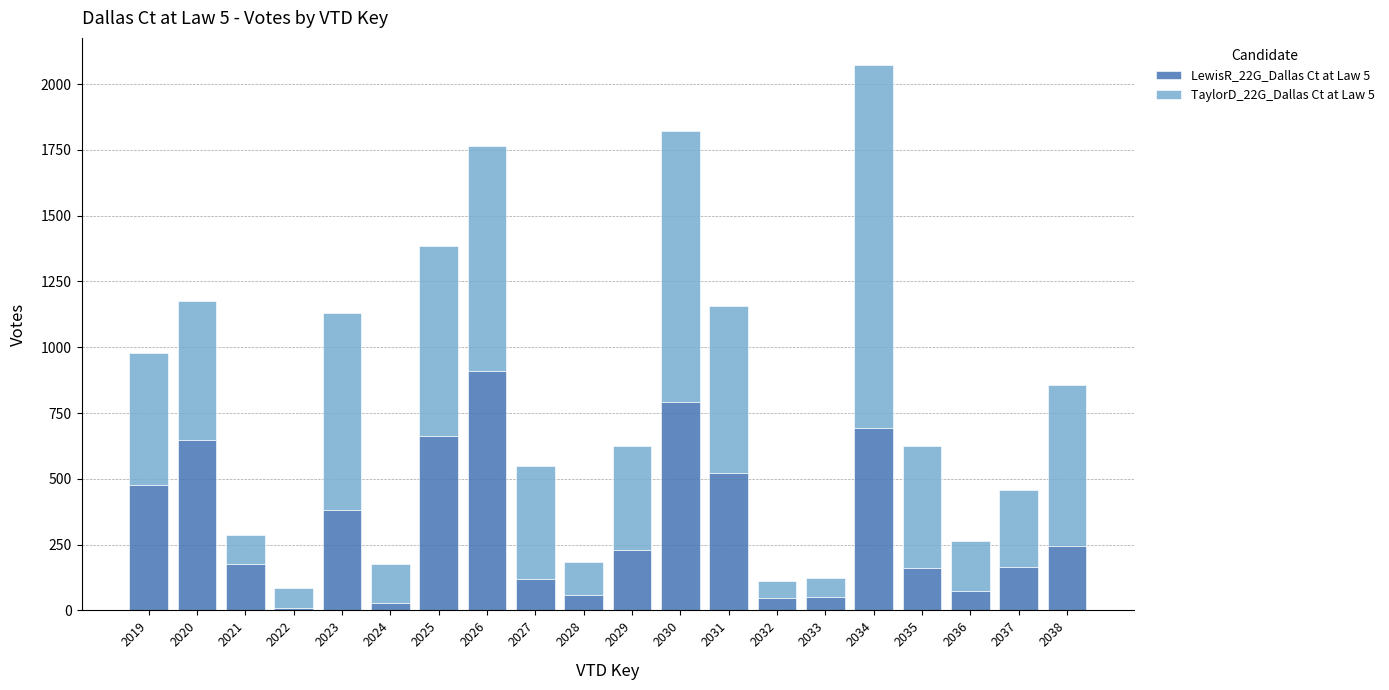

Is it true that LewisR_22G_Dallas Ct at Law 5 equals 522 at 2031?

True